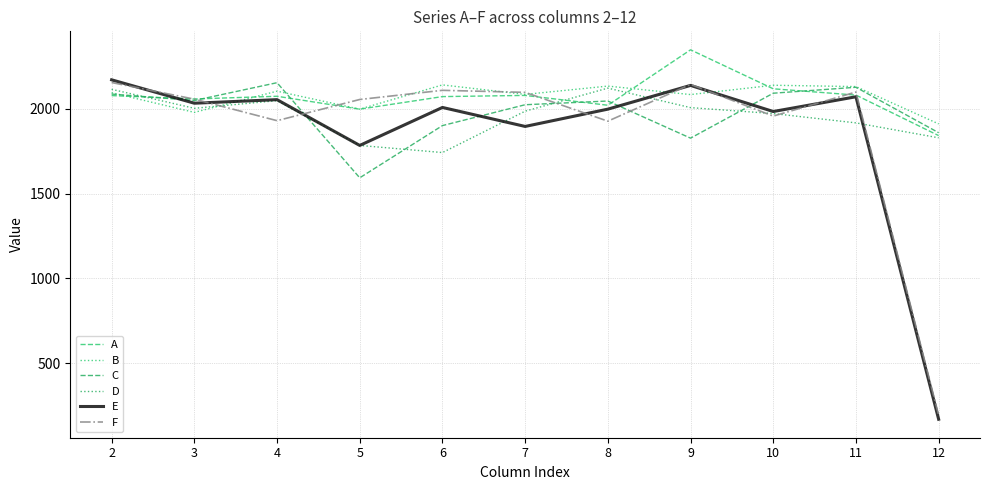

Does the chart display data point markers on the line(s)?

No